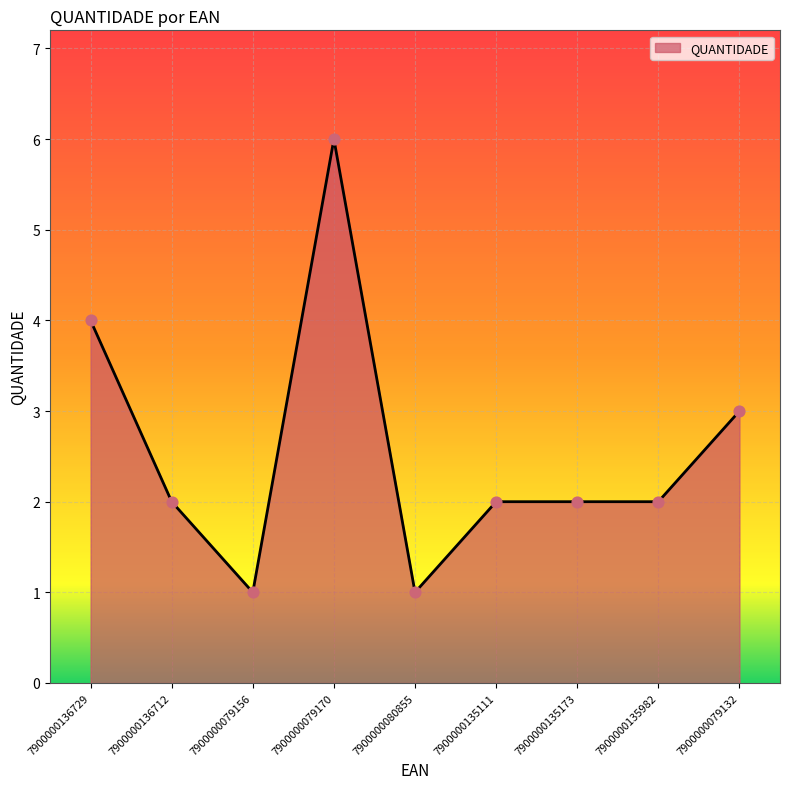

Between 7900000136712 and 7900000079132, which is larger?

7900000079132